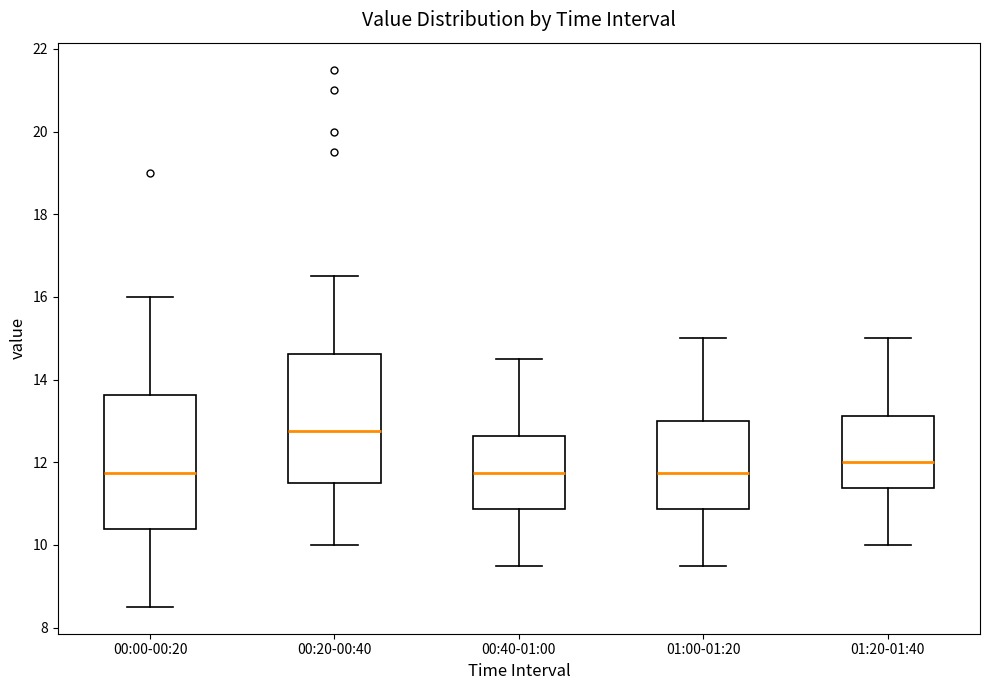

Reading left to right, read every box against the y-axis: the position of its median line, the range the box covers, and the ends of its whiskers. The values are not printed on the chart, so give them approximately, as read against the axis.

00:00-00:20: median 11.8, box 10.4 to 13.6, whiskers 8.6 to 16.0
00:20-00:40: median 12.8, box 11.6 to 14.6, whiskers 10.0 to 16.6
00:40-01:00: median 11.8, box 10.8 to 12.6, whiskers 9.6 to 14.6
01:00-01:20: median 11.8, box 10.8 to 13.0, whiskers 9.6 to 15.0
01:20-01:40: median 12.0, box 11.4 to 13.2, whiskers 10.0 to 15.0